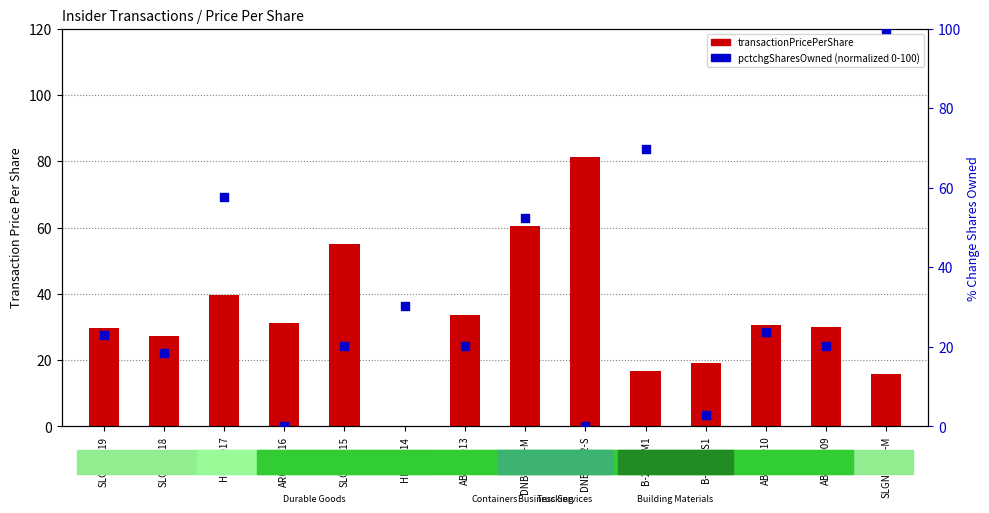

What are all the series names shown in the legend?

transactionPricePerShare, pctchgSharesOwned (normalized)